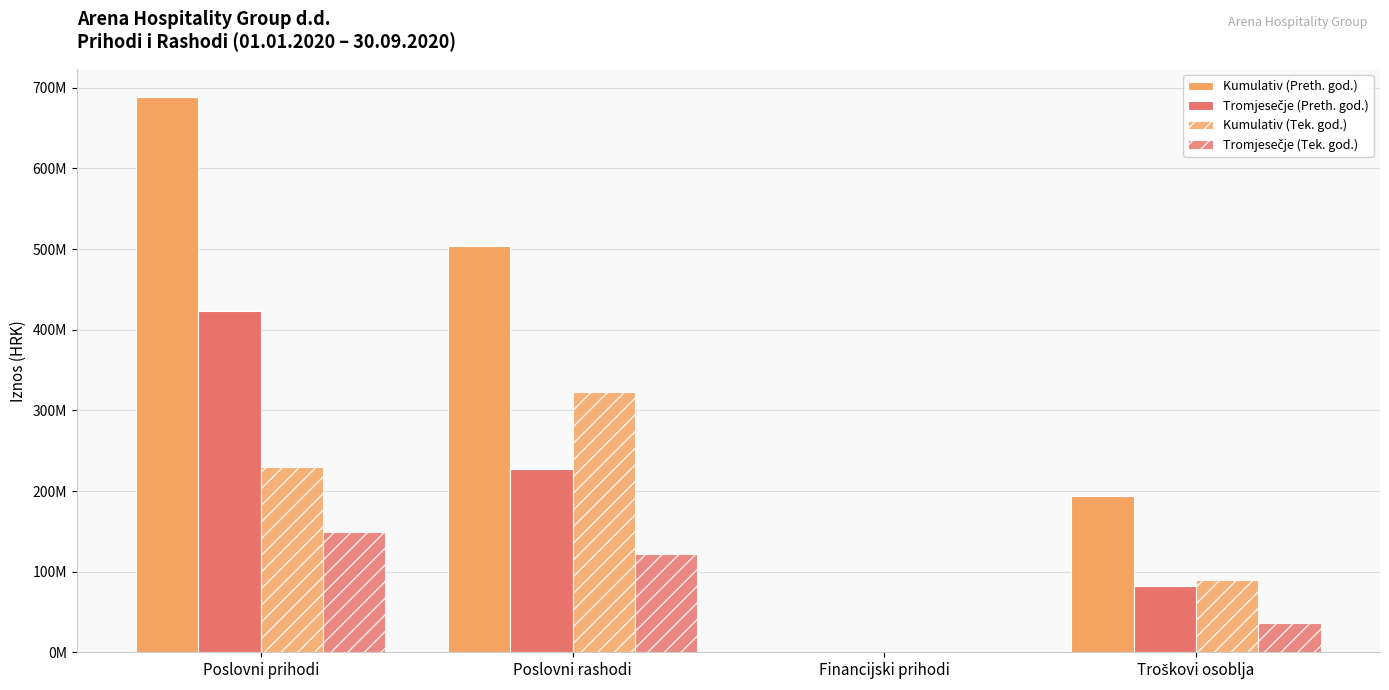

Are the bars grouped side by side (vs. stacked)?

Yes